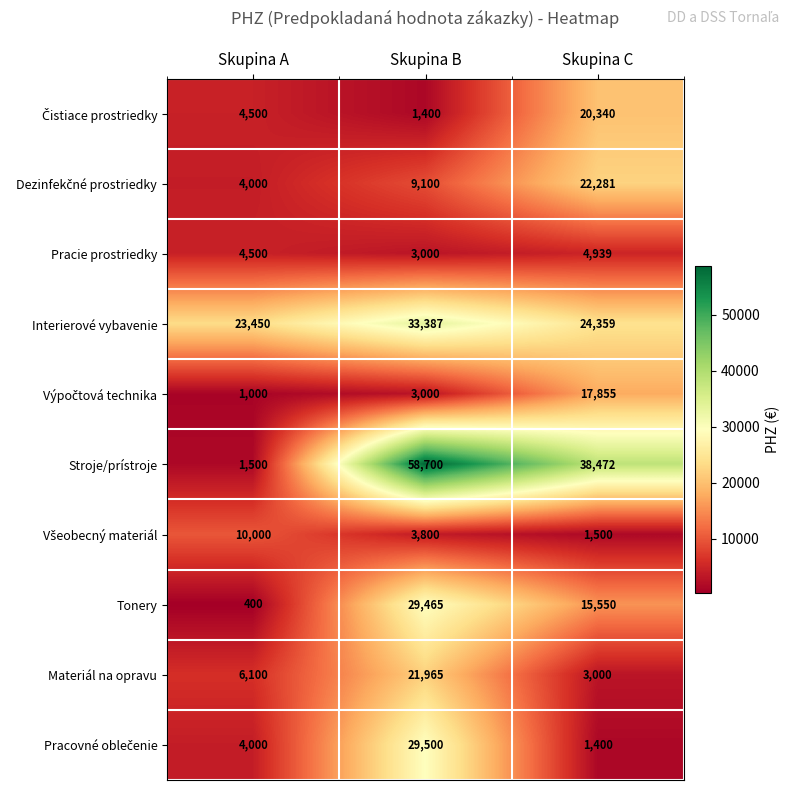

The value of Tonery at Skupina C is 25146. True or false?

False